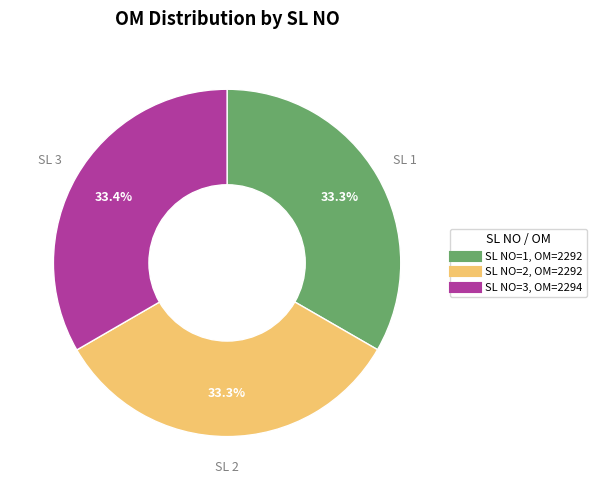

Is there a majority slice in this chart?

No